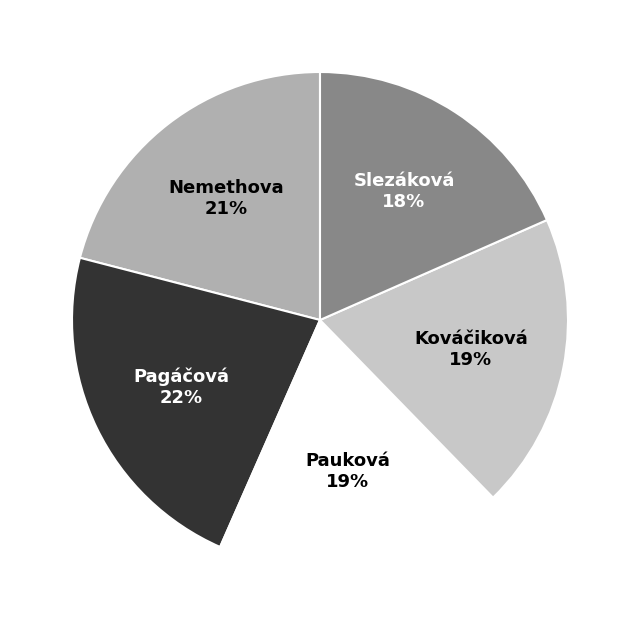

Is there any slice that represents more than half of the pie?

No